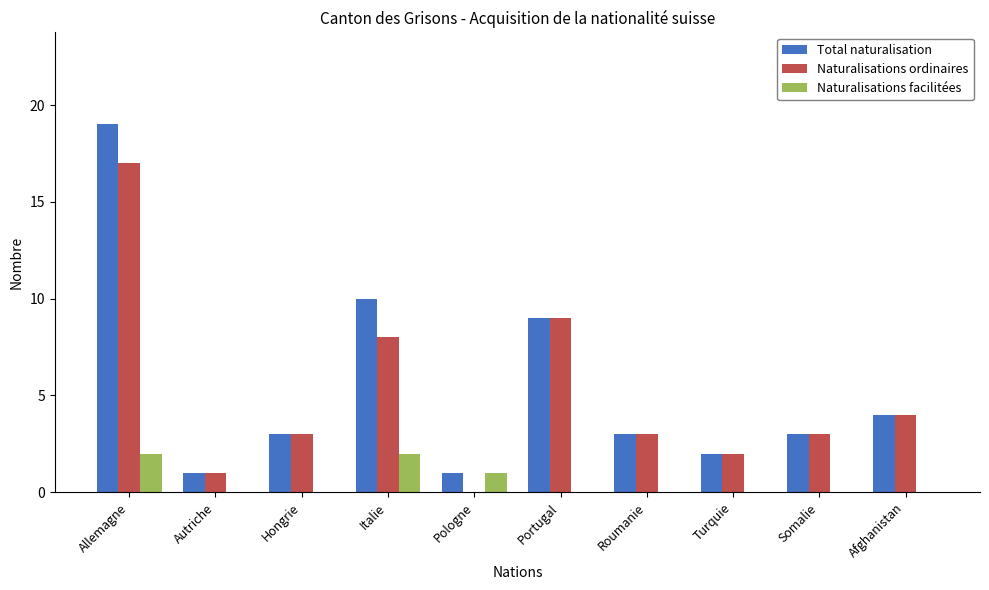

Reading left to right, list all the values displayed in this chart.

Total naturalisation: Allemagne=19	Autriche=1	Hongrie=3	Italie=10	Pologne=1	Portugal=9	Roumanie=3	Turquie=2	Somalie=3	Afghanistan=4
Naturalisations ordinaires: Allemagne=17	Autriche=1	Hongrie=3	Italie=8	Pologne=0	Portugal=9	Roumanie=3	Turquie=2	Somalie=3	Afghanistan=4
Naturalisations facilitées: Allemagne=2	Autriche=0	Hongrie=0	Italie=2	Pologne=1	Portugal=0	Roumanie=0	Turquie=0	Somalie=0	Afghanistan=0